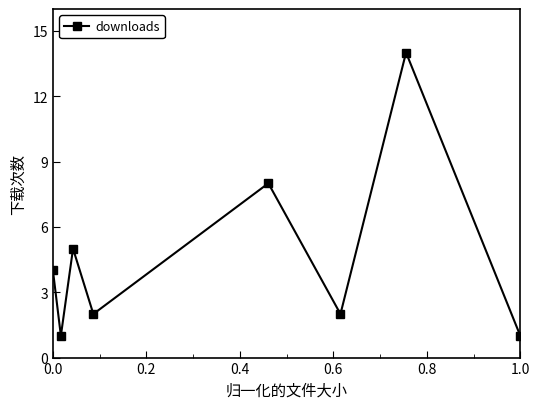

What is the difference between the maximum and second lowest values?

13